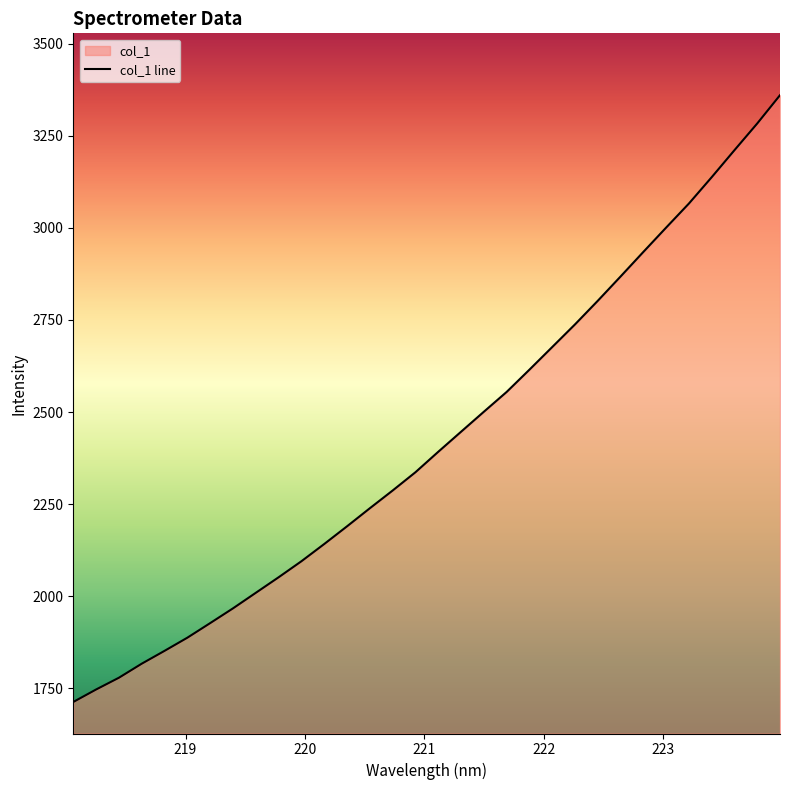

What is the change in value from 221.8812 to 222.6447?

+253.1